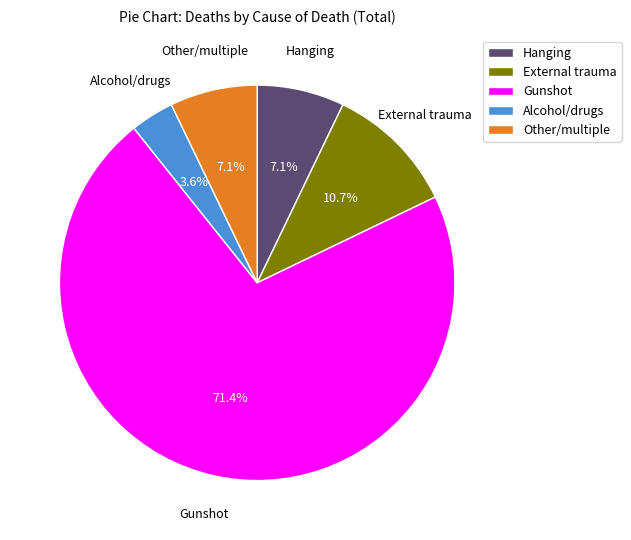

How many segments does this pie chart have?

5